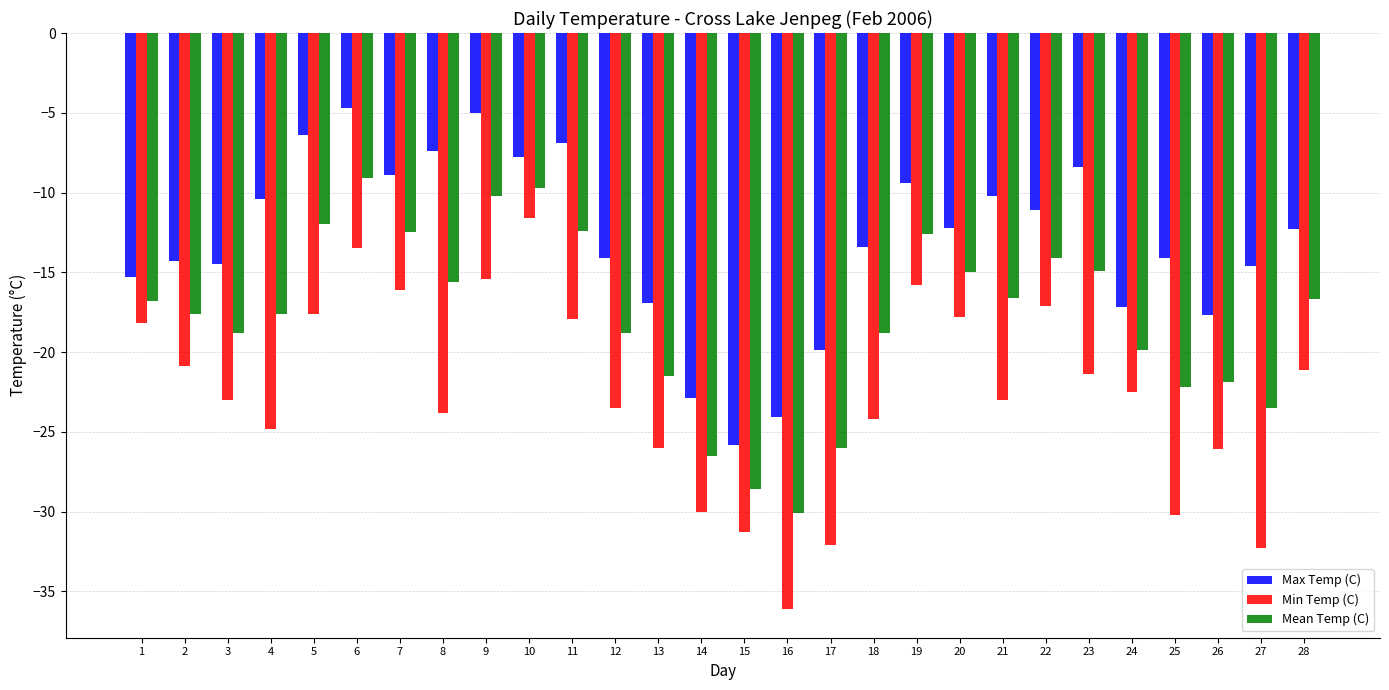

What is the spread (max minus min) of values at 12?

9.4